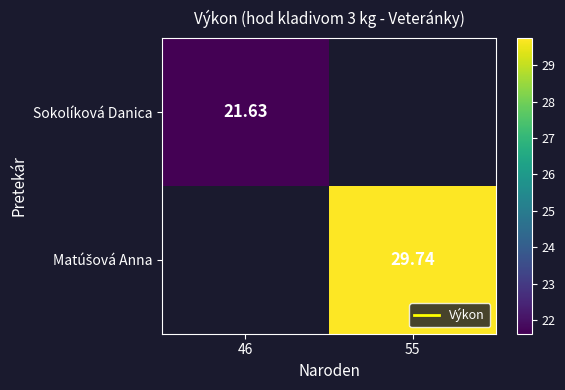

True or false: Matúšová Anna has a value of 29.7 at 55.

True